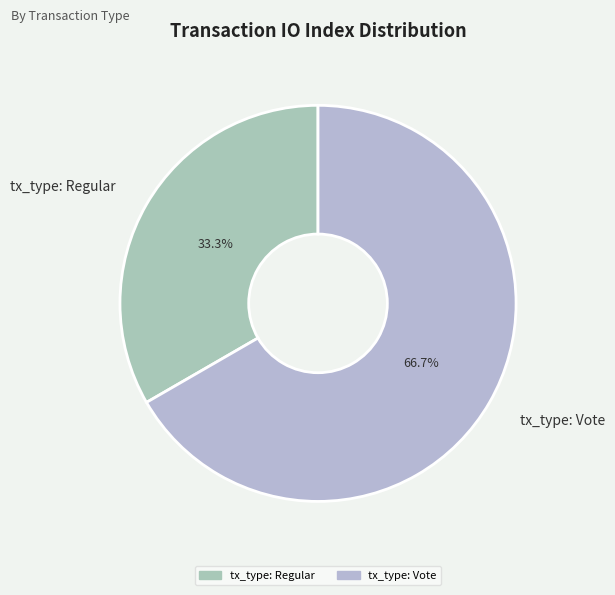

What is the majority slice?

tx_type: Vote